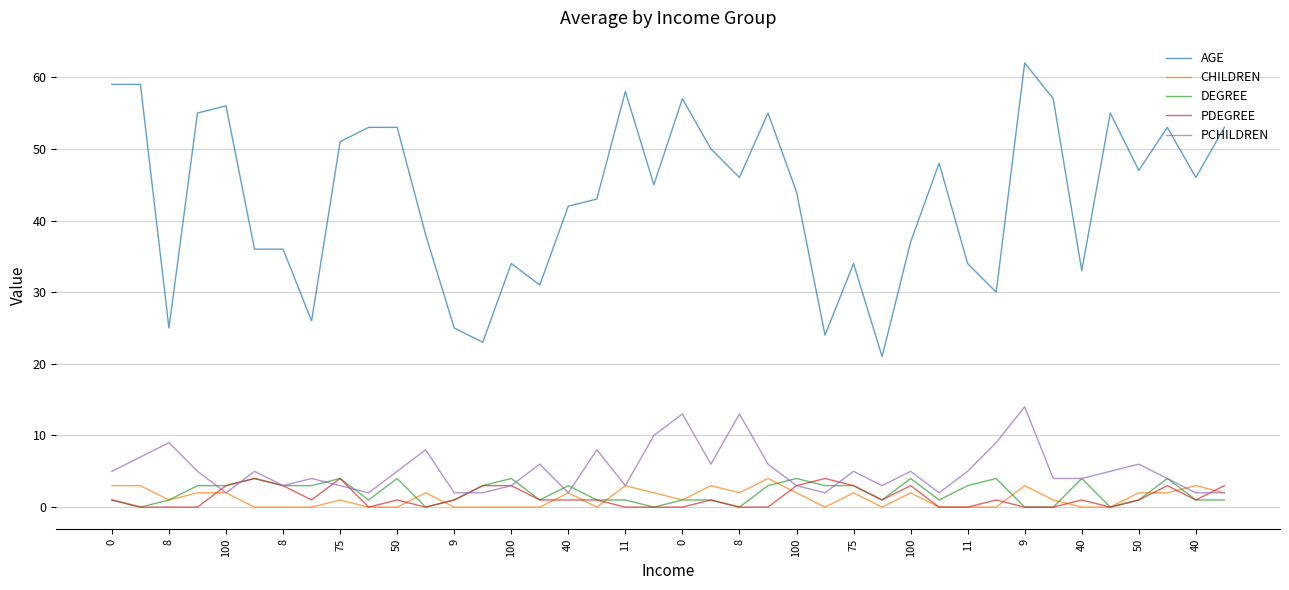

What is the highest value of the AGE series?

62